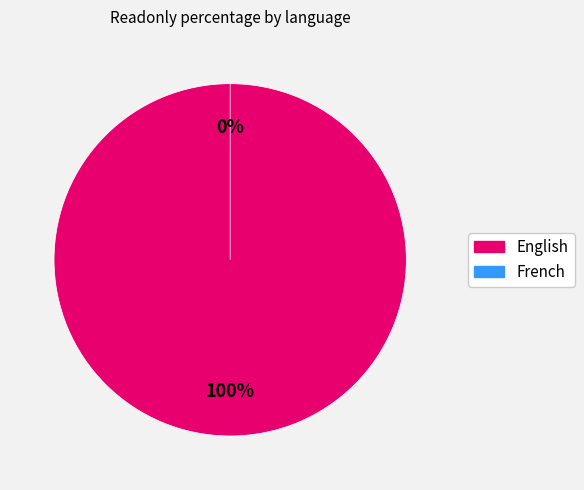

What percentage is the English slice, to the nearest percent?

100%